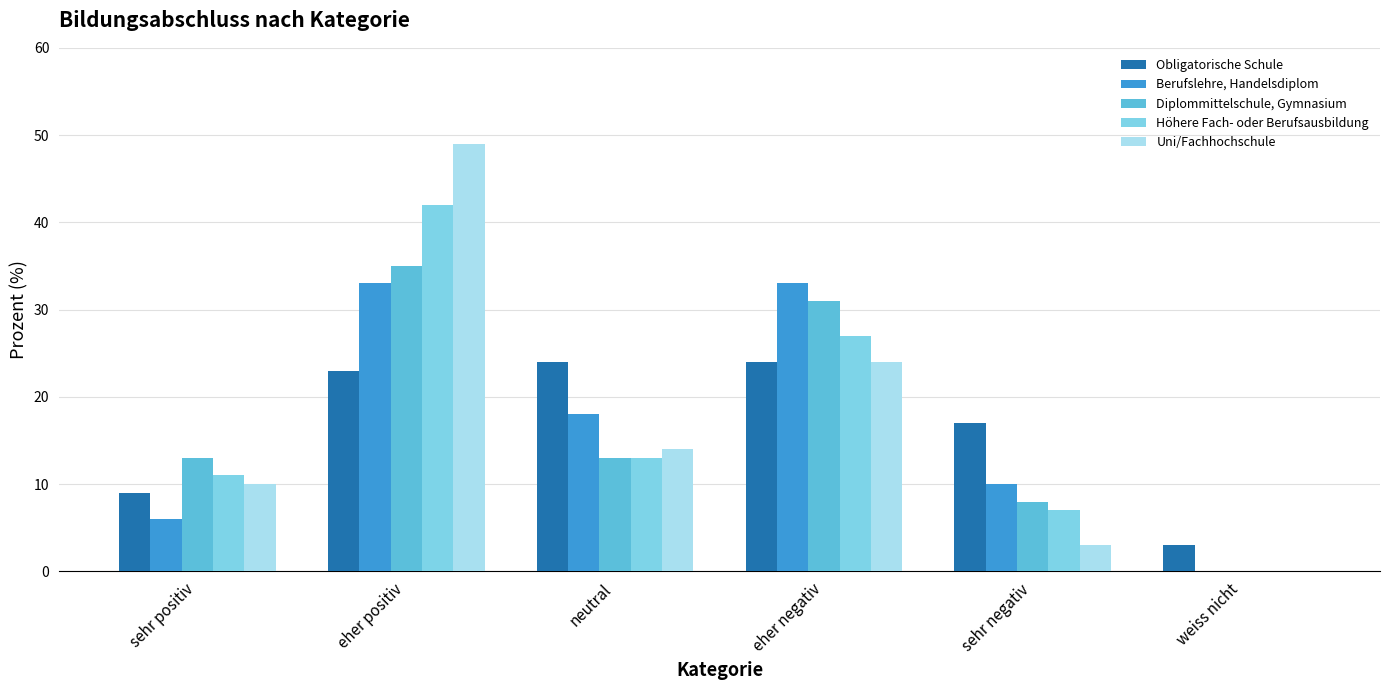

Reading left to right, transcribe all the data shown in this chart.

Obligatorische Schule: 9	23	24	24	17	3
Berufslehre, Handelsdiplom: 6	33	18	33	10	0
Diplommittelschule, Gymnasium: 13	35	13	31	8	0
Höhere Fach- oder Berufsausbildung: 11	42	13	27	7	0
Uni/Fachhochschule: 10	49	14	24	3	0